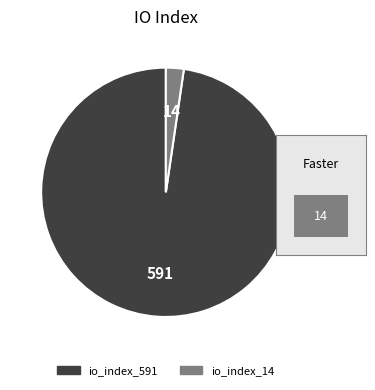

Do io_index_591 and io_index_14 together represent more than half of the pie?

Yes